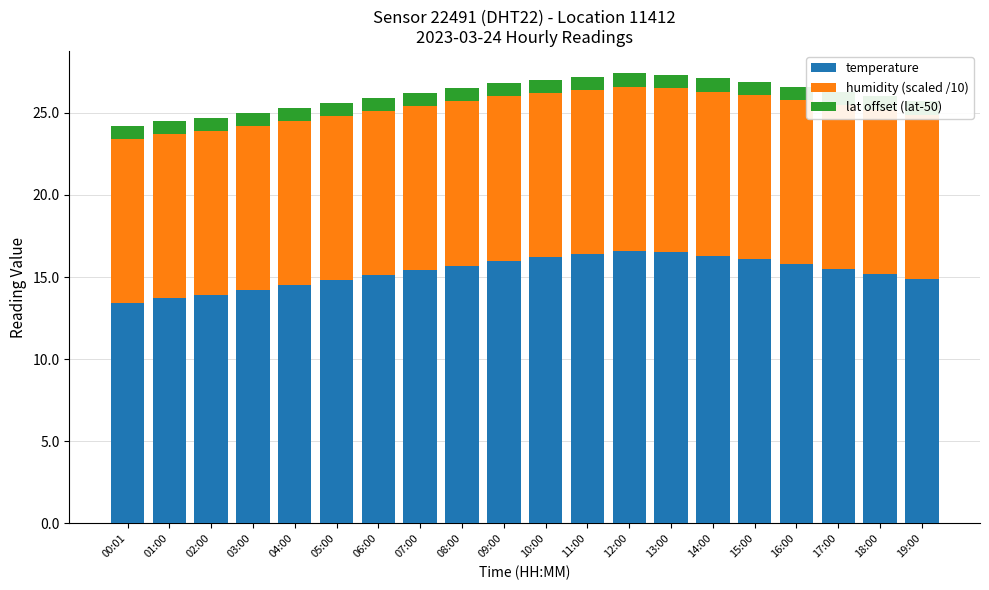

Where is lat offset (lat-50) nearest to the value 0?

00:01